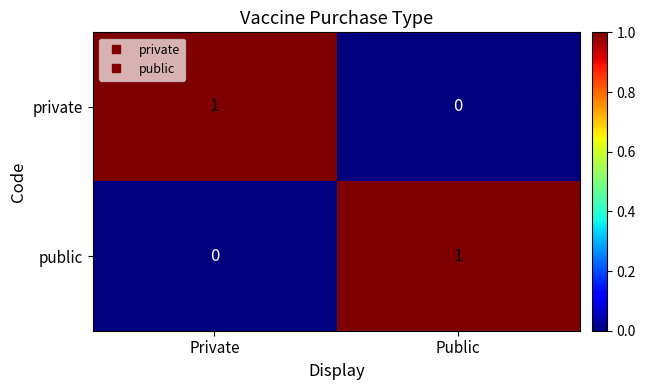

Rank the series at Public from lowest to highest value.

private, public